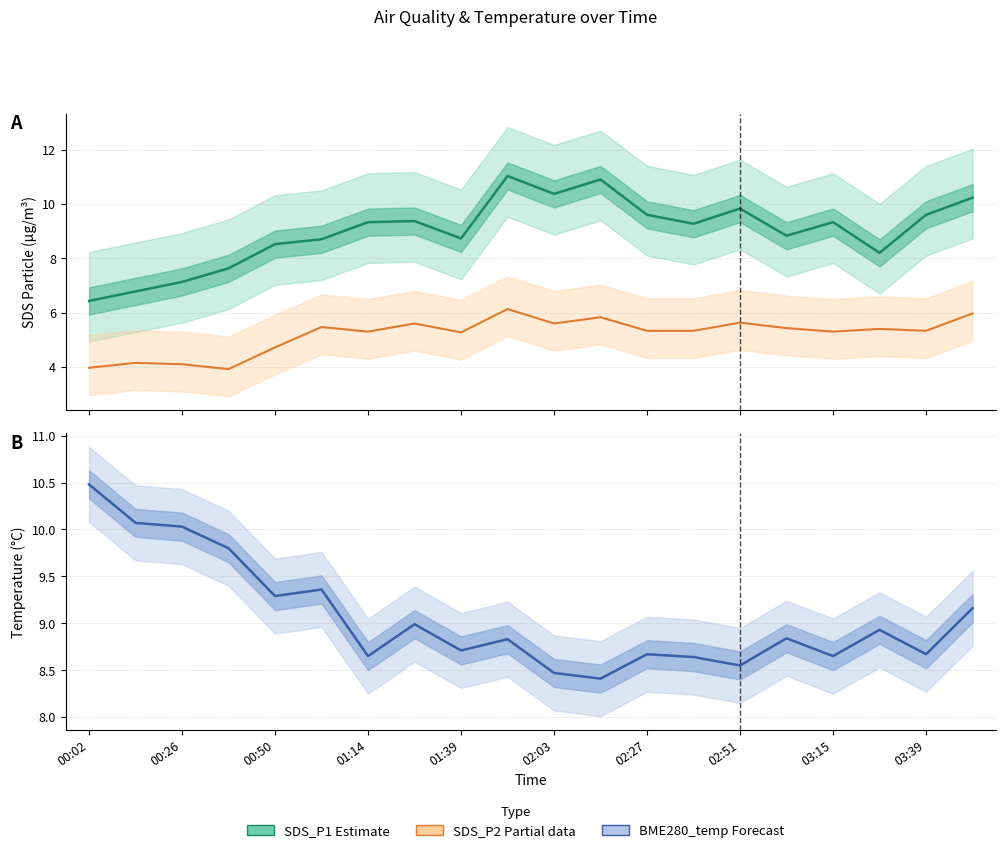

What is the smallest value displayed?

3.9